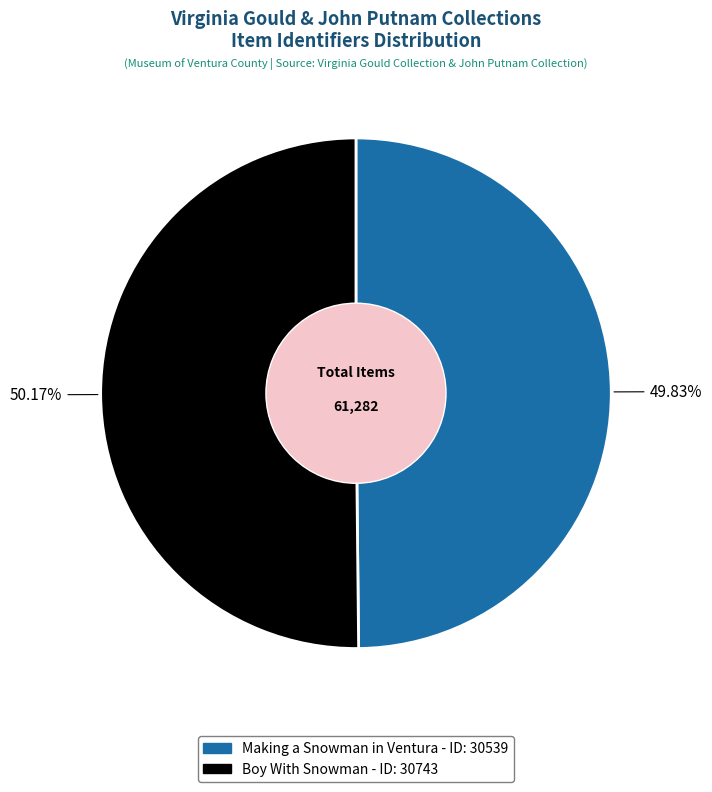

How many segments does this pie chart have?

2